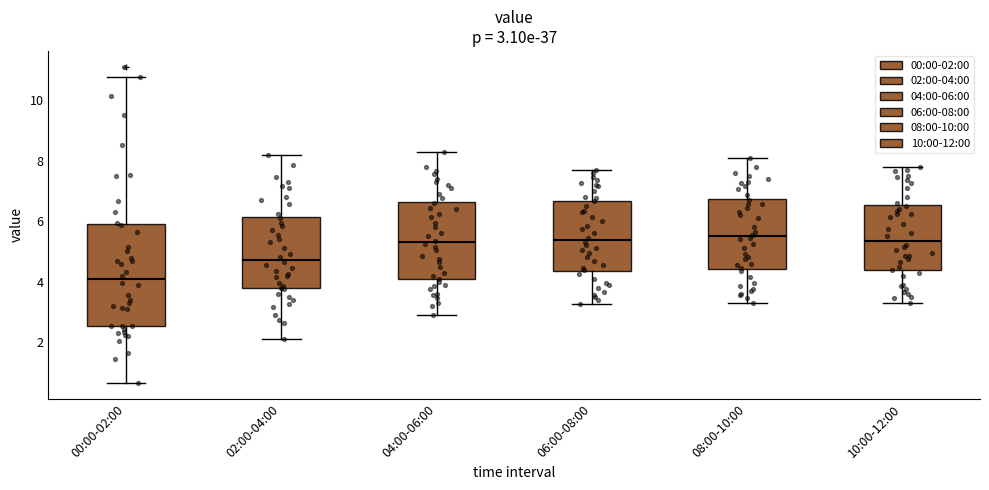

Comparing the boxes themselves (not the whiskers), which one is the tallest?

00:00-02:00